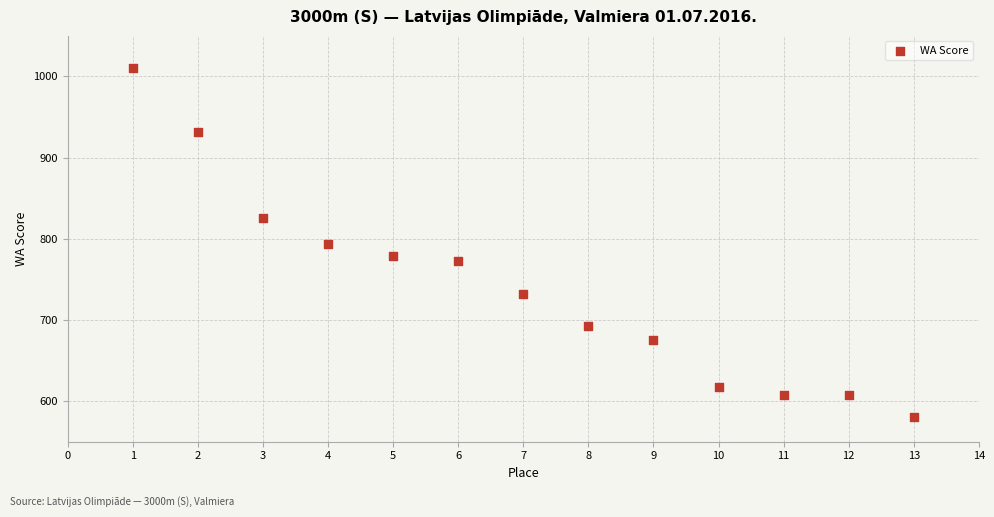

What is the range of Y values (max minus min)?

430